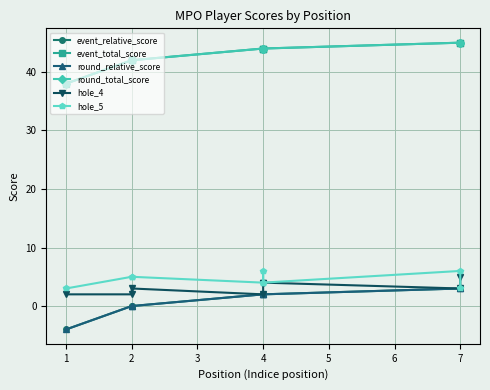

What value does the round_total_score series have at 5?

44